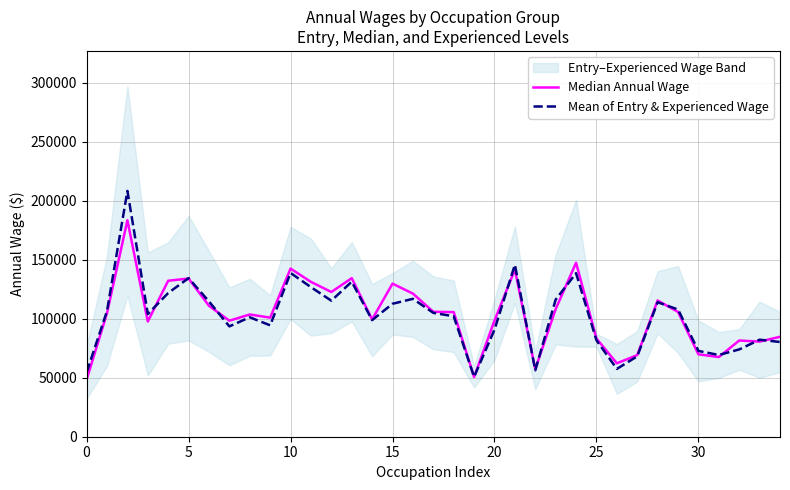

Reading left to right, list all the values displayed in this chart.

Median Annual Wage: 48452.0	104796.0	183556.0	97701.0	132255.0	134118.0	110992.0	98375.0	103647.0	100947.0	142541.0	131296.0	122700.0	134442.0	99466.0	129802.0	121337.0	105933.0	105659.0	50614.0	98479.0	141685.0	57292.0	108220.0	147493.0	83261.0	62250.0	69207.0	115522.0	105790.0	69871.0	67539.0	81570.0	80652.0	84717.0
Mean of Entry & Experienced Wage: 54626.5	106610.0	208413.5	104024.0	121844.0	134459.5	114665.0	93554.0	101273.0	94446.0	138859.5	126817.0	115325.0	131429.5	98874.5	112722.0	116920.0	105019.5	102115.0	50737.0	90788.5	145815.5	56313.0	116252.0	138661.5	81738.5	57513.5	68181.0	114030.5	107851.0	72748.0	69307.5	74012.0	82264.0	80314.0